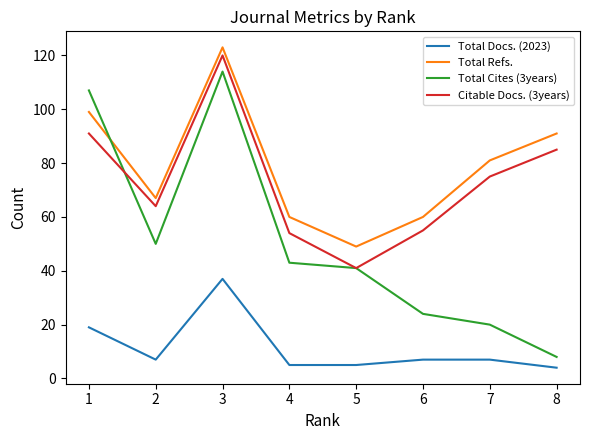

Rank the categories by Total Cites (3years) value from lowest to highest.

8, 7, 6, 5, 4, 2, 1, 3